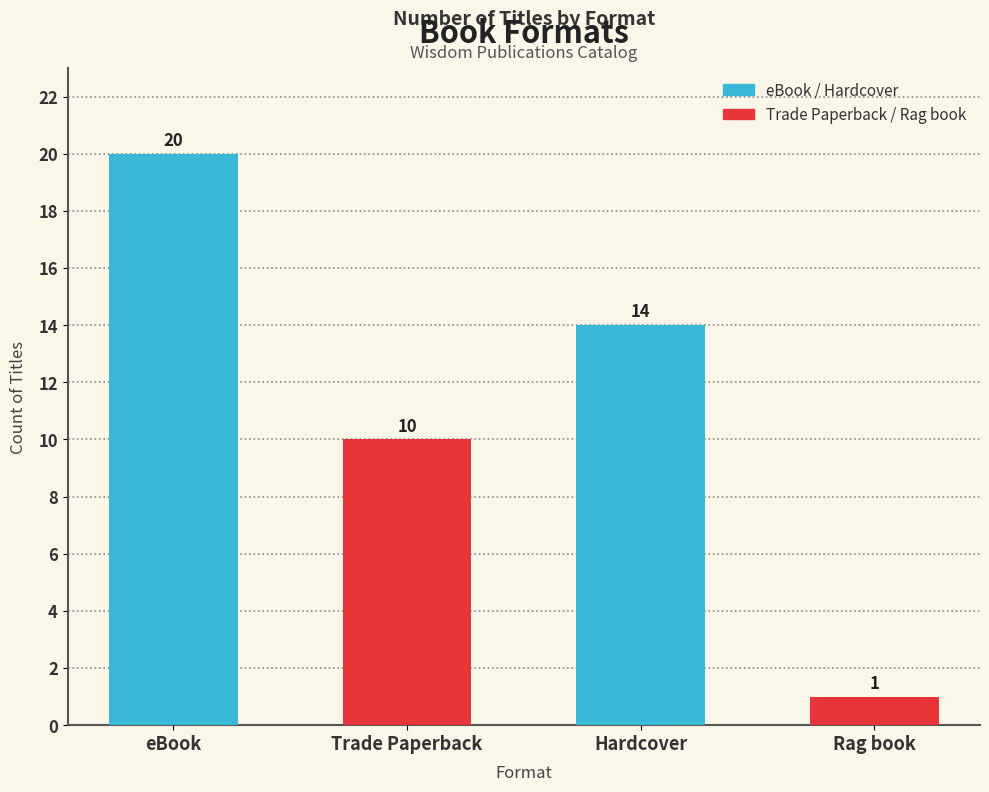

True or false: the data shows 9 at Hardcover.

False